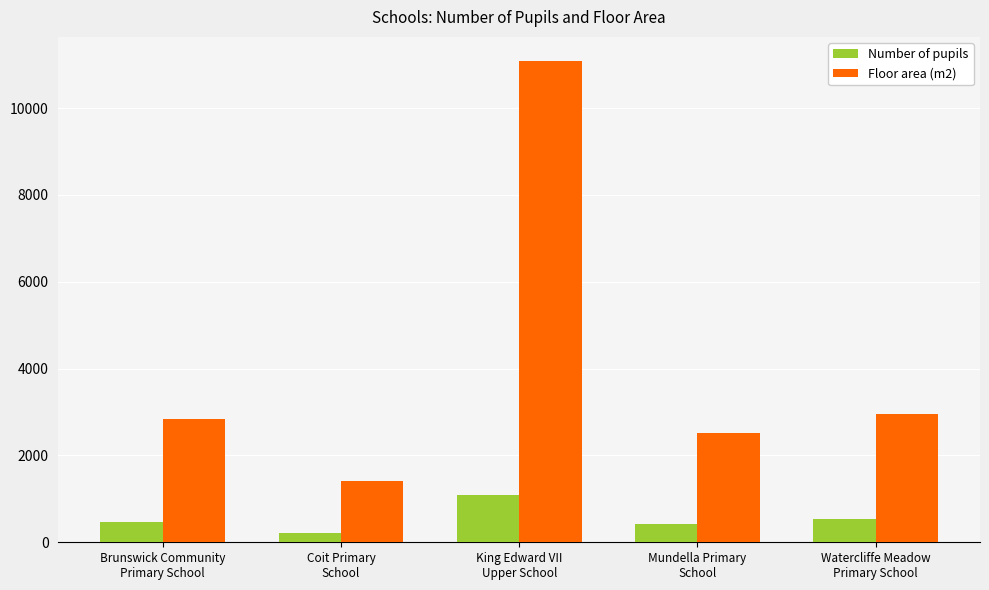

What is the total value across all series at Coit Primary
School?

1609